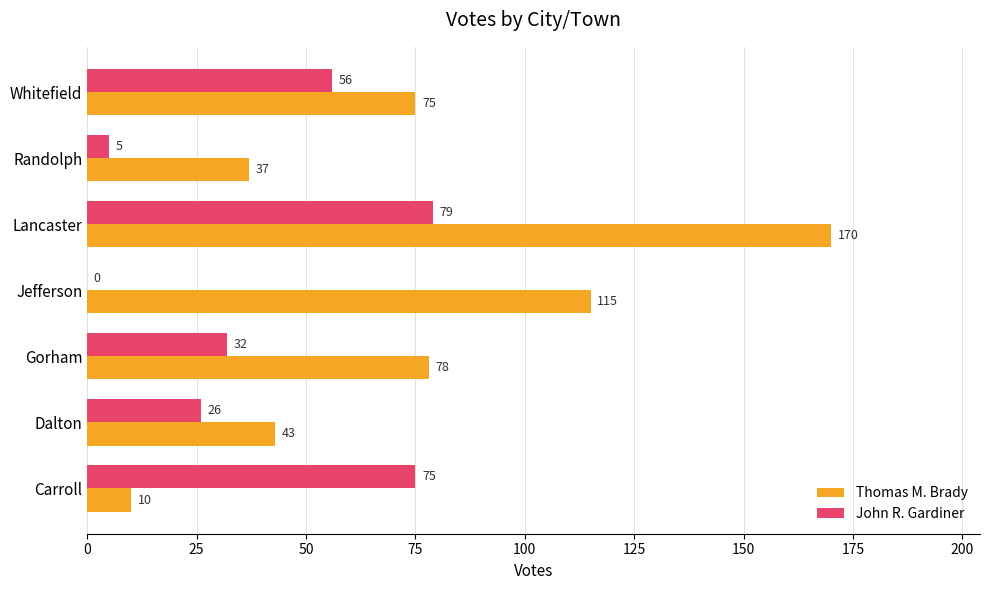

Is the value of Thomas M. Brady at Carroll greater than the value of John R. Gardiner at Jefferson?

Yes